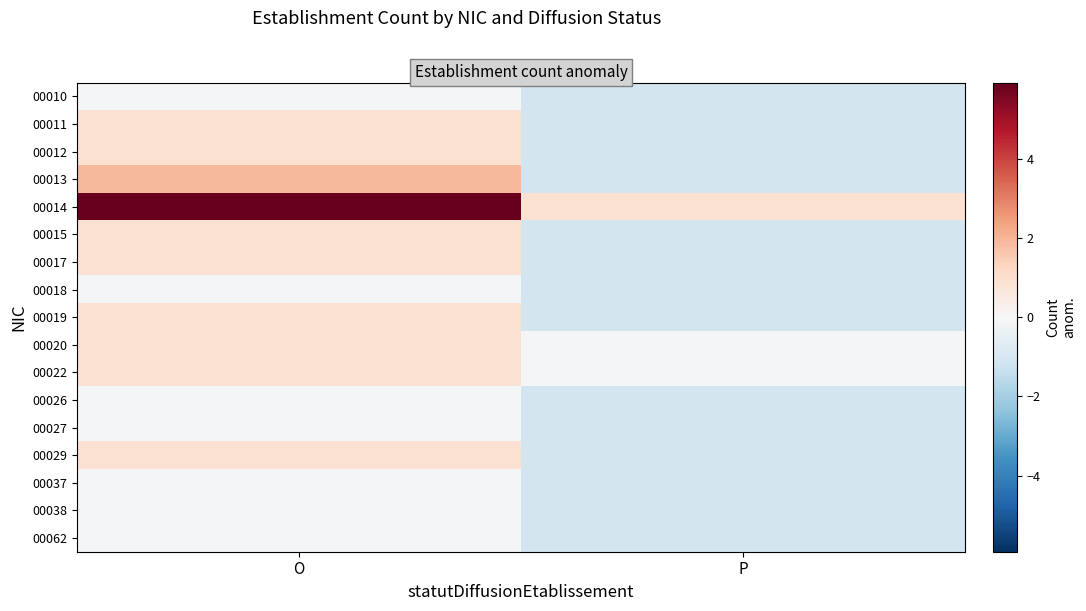

Rank the series by their maximum value, from lowest to highest.

00010, 00018, 00026, 00027, 00037, 00038, 00062, 00011, 00012, 00015, 00017, 00019, 00020, 00022, 00029, 00013, 00014